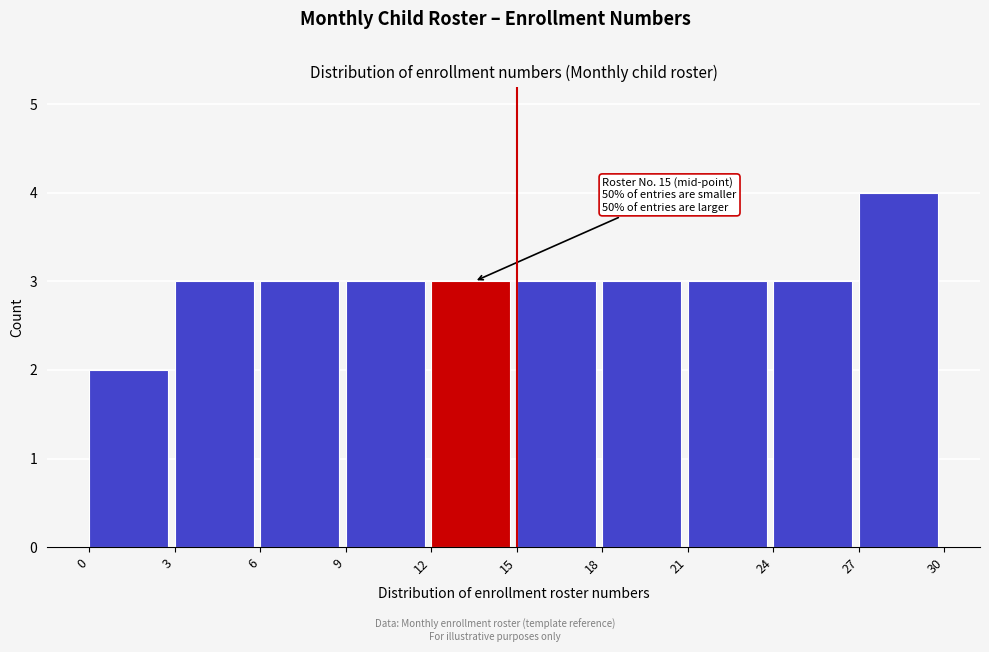

Over which range of the x-axis is the bar tallest?

27 to 30